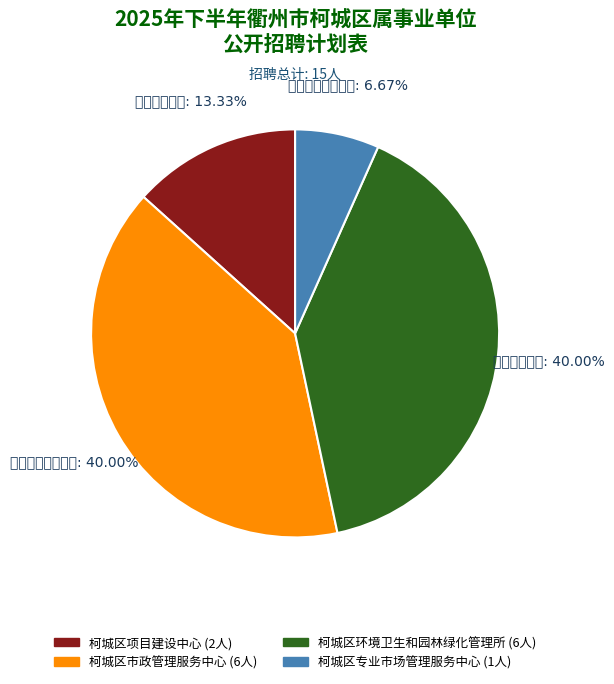

To the nearest percent, what is the difference between the 柯城区环境卫生和园林绿化管理所 and 柯城区专业市场管理服务中心 slice percentages?

33%